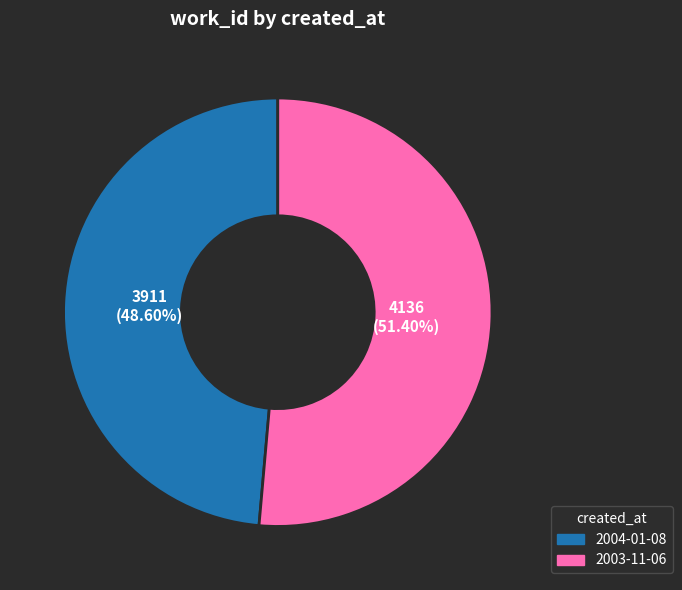

Is the sum of 2004-01-08 and 2003-11-06 greater than half?

Yes